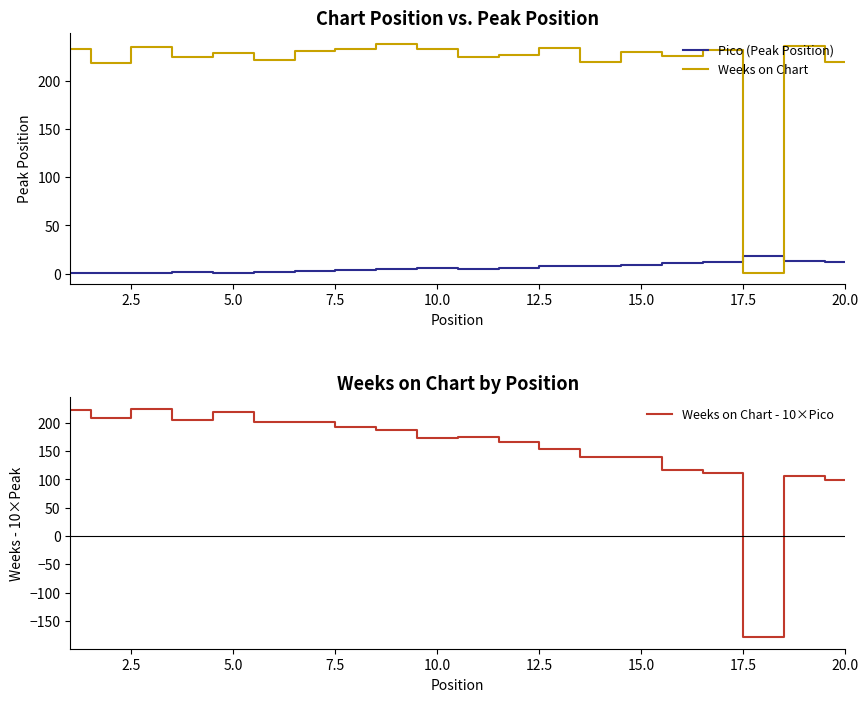

What is the value of the Weeks on Chart - 10×Pico point at the 13th from the left?

154